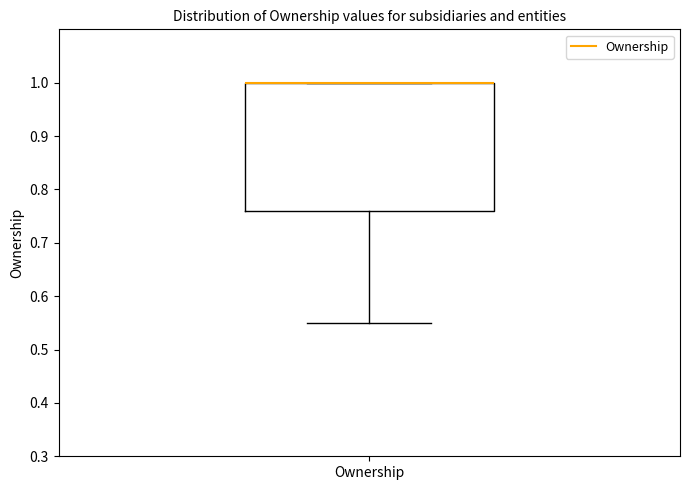

Read this box plot against the y-axis: the position of the median line, the range covered by the box, and the ends of both whiskers. The values are not printed on the chart, so give them approximately, as read against the axis.

median 1.00 (drawn on the box's upper edge), box 0.76 to 1.00, whiskers 0.55 to 1.00